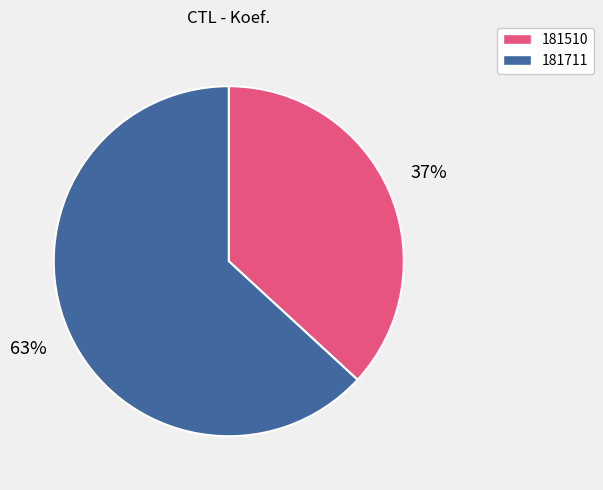

Between 181510 and 181711, which is larger?

181711